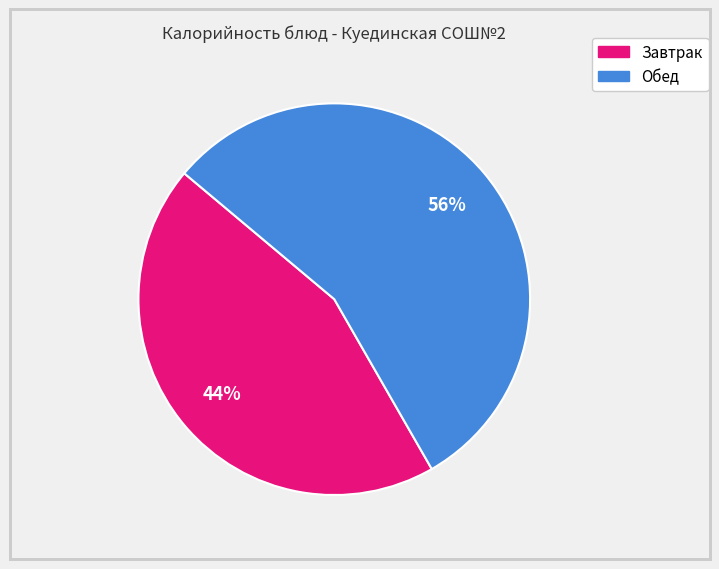

Does any single category account for the majority?

Yes